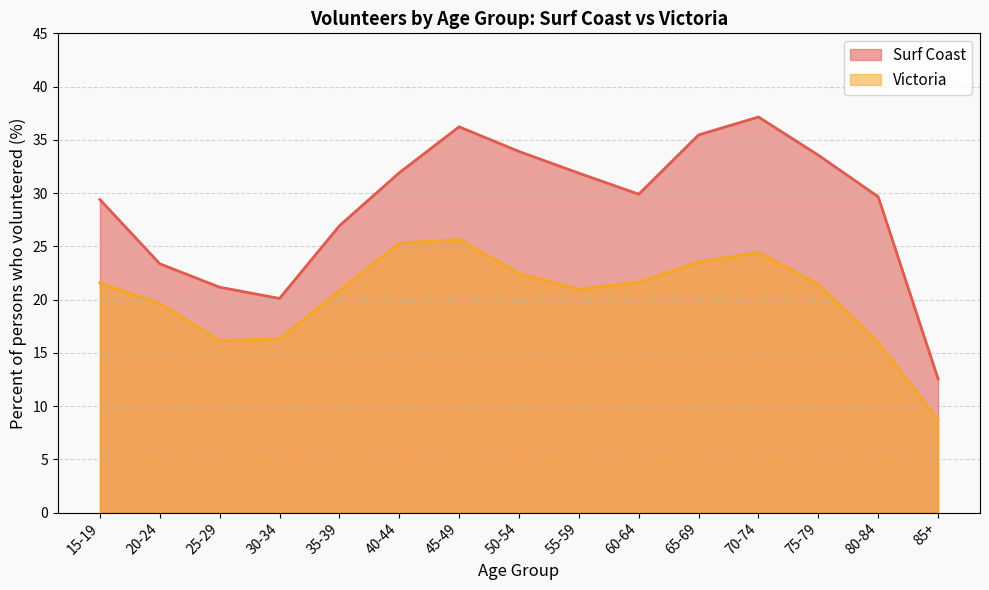

Is it true that Surf Coast equals 29.4 at 15-19?

True